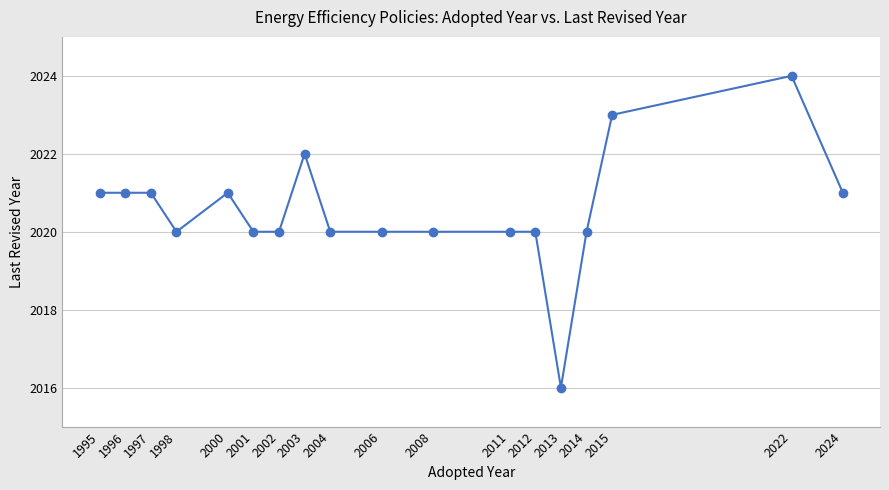

Reading left to right, list all the values displayed in this chart.

1995=2021	1996=2021	1997=2021	1998=2020	2000=2021	2001=2020	2002=2020	2003=2022	2004=2020	2006=2020	2008=2020	2011=2020	2012=2020	2013=2016	2014=2020	2015=2023	2022=2024	2024=2021